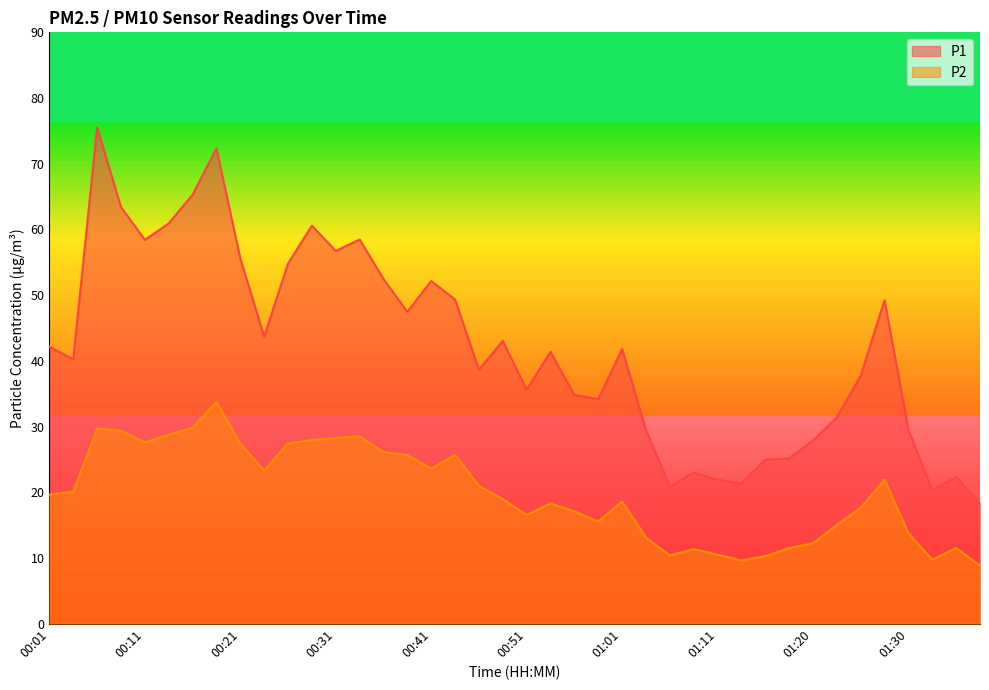

How many data points in P1 are above 41?

21